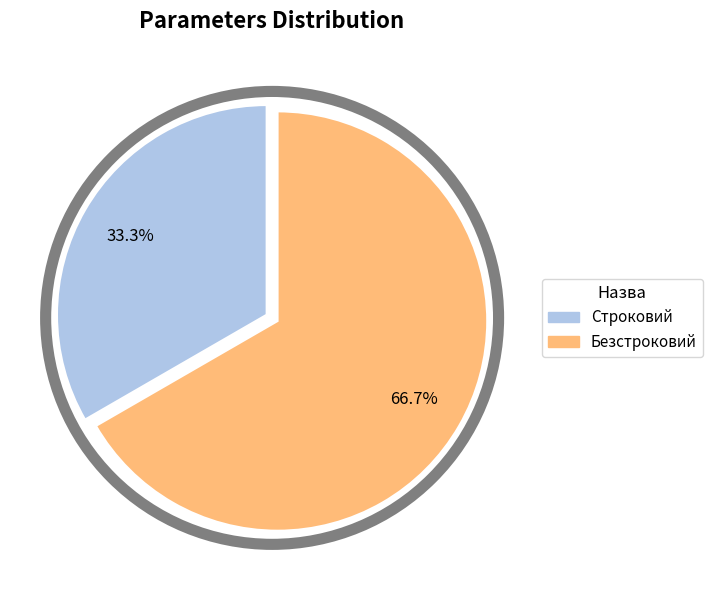

To the nearest percent, what percentage of the pie is Безстроковий?

67%